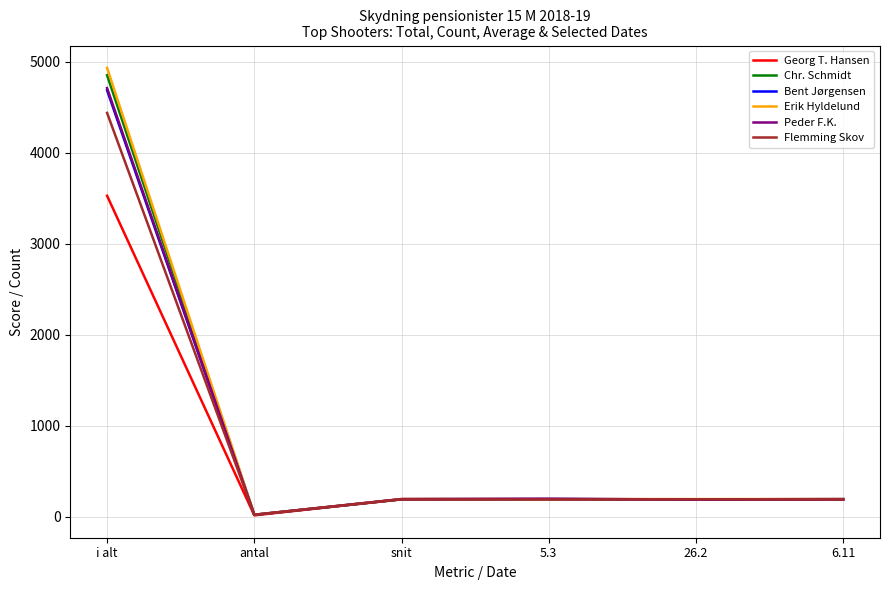

At which category is the sum across all series the highest?

i alt